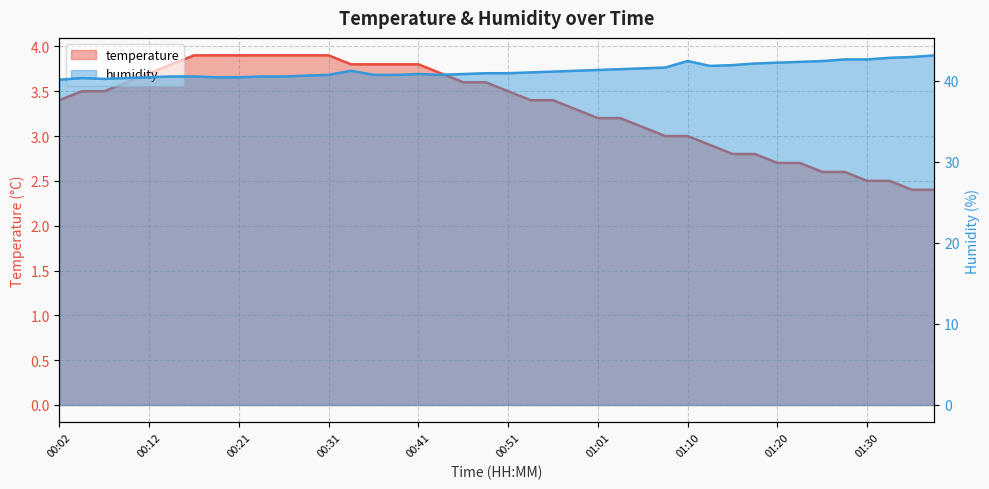

Read the temperature value at 01:08.

3.0